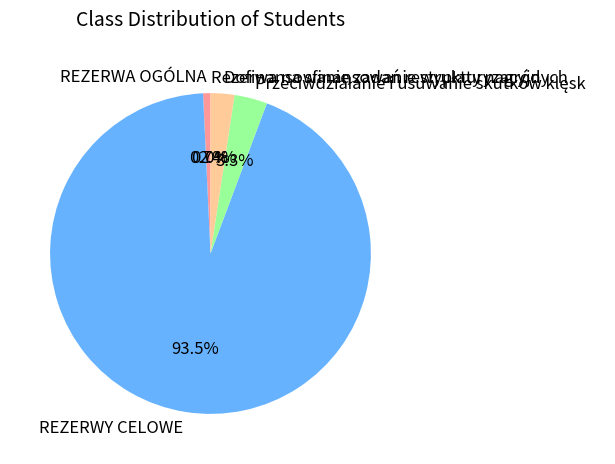

Does REZERWY CELOWE account for over 50% of the chart?

Yes